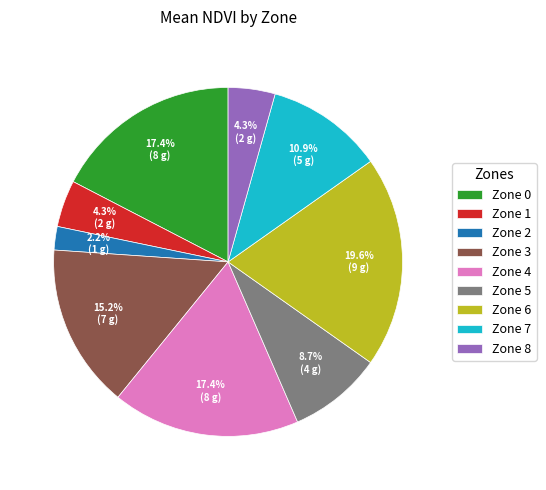

Is there any slice that represents more than half of the pie?

No